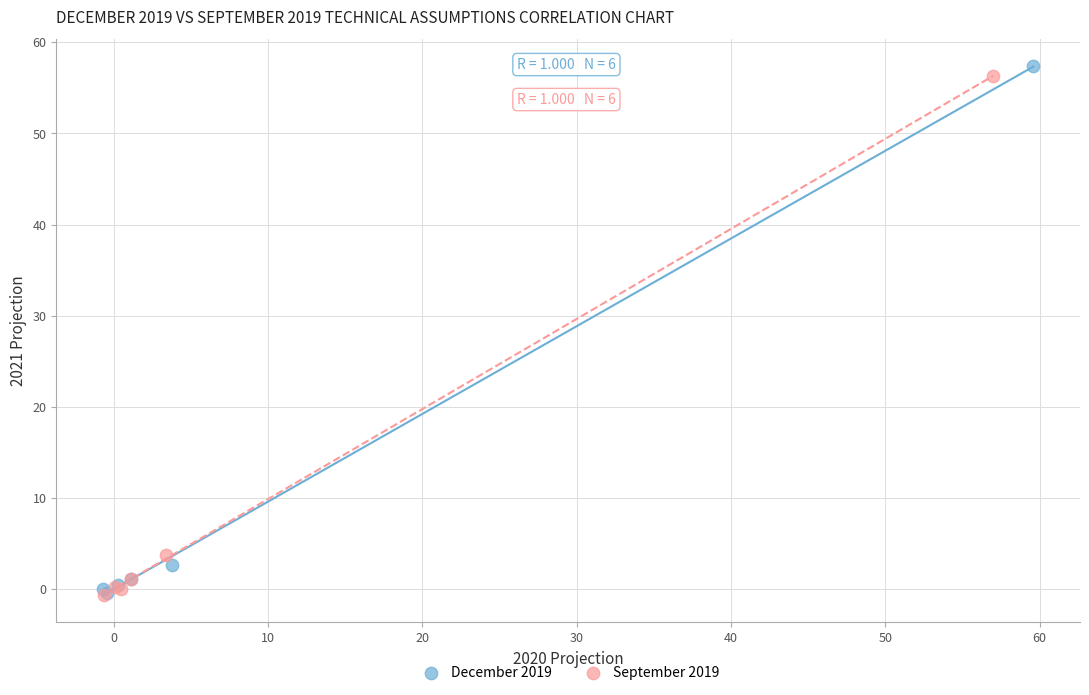

Which series has the largest Y range (max minus min)?

December 2019